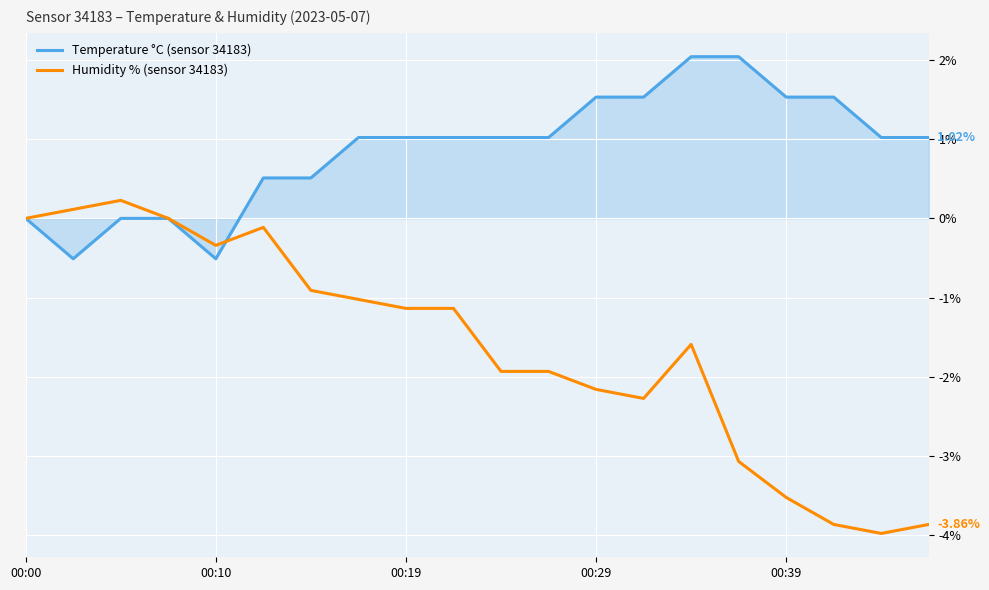

Rank the series by their maximum value, from highest to lowest.

Temperature °C (sensor 34183), Humidity % (sensor 34183)